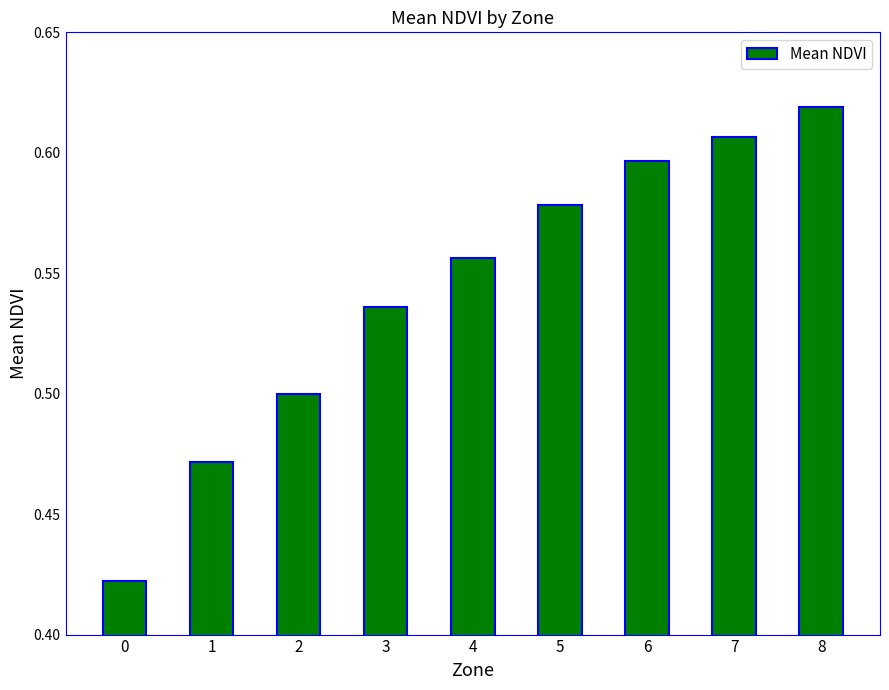

List the labels in order of value, largest first.

8, 7, 6, 5, 4, 3, 2, 1, 0